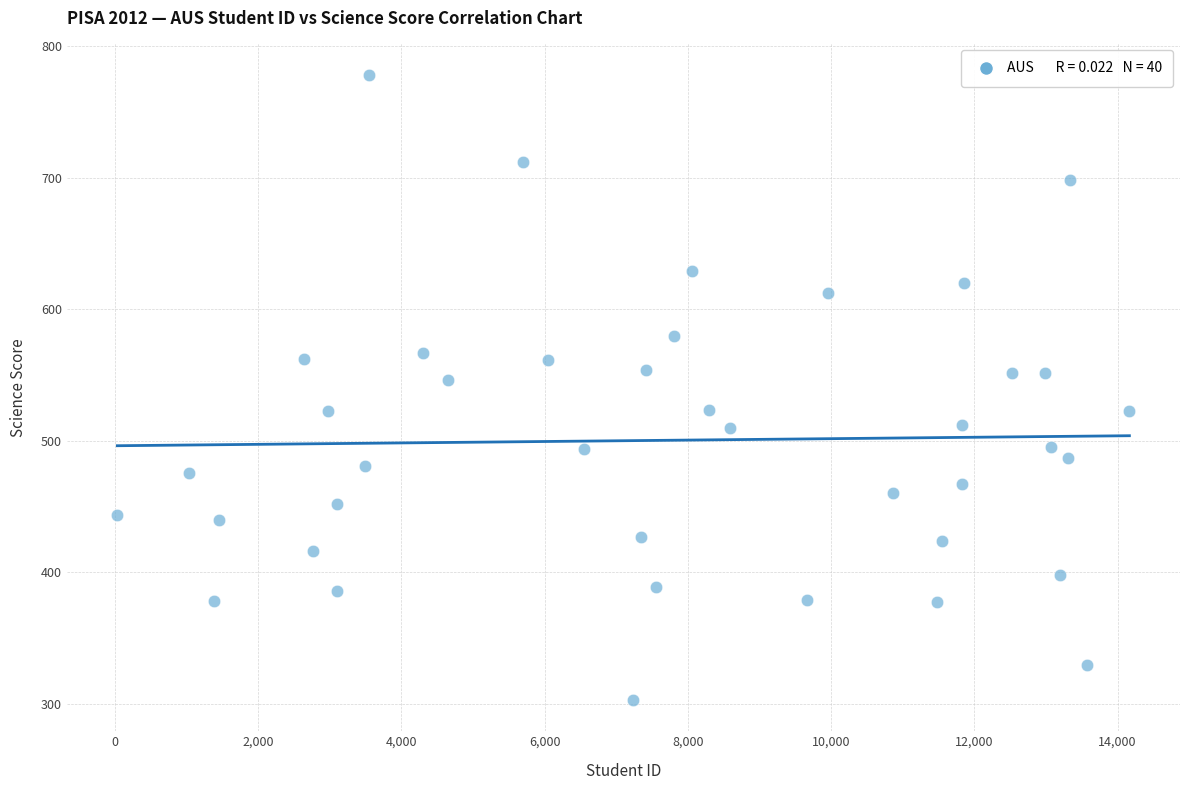

What is the range of X values (max minus min)?

14129.0